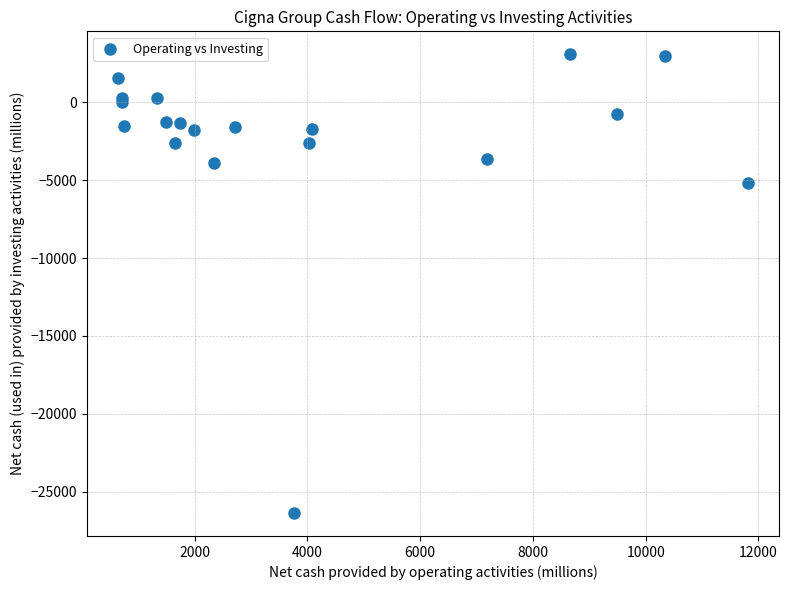

What Y value in the scatter plot is closest to -11640?

-5174